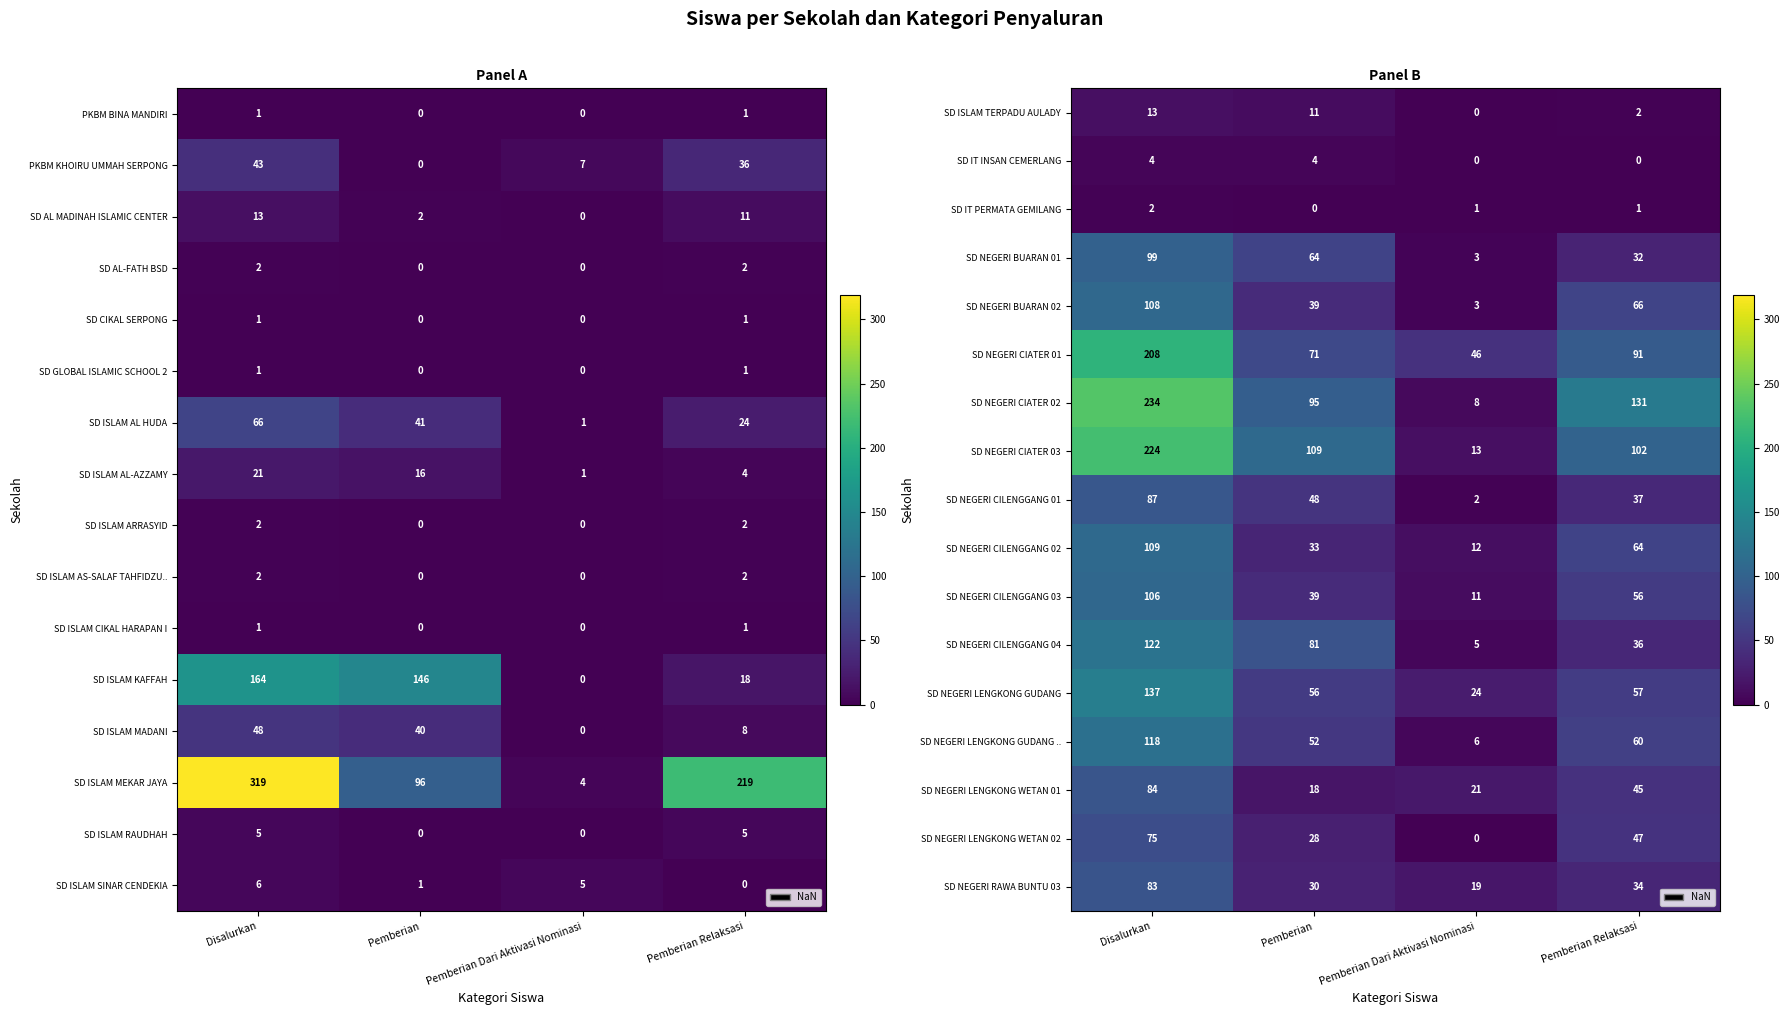

At which category is the sum across all series the highest?

Disalurkan